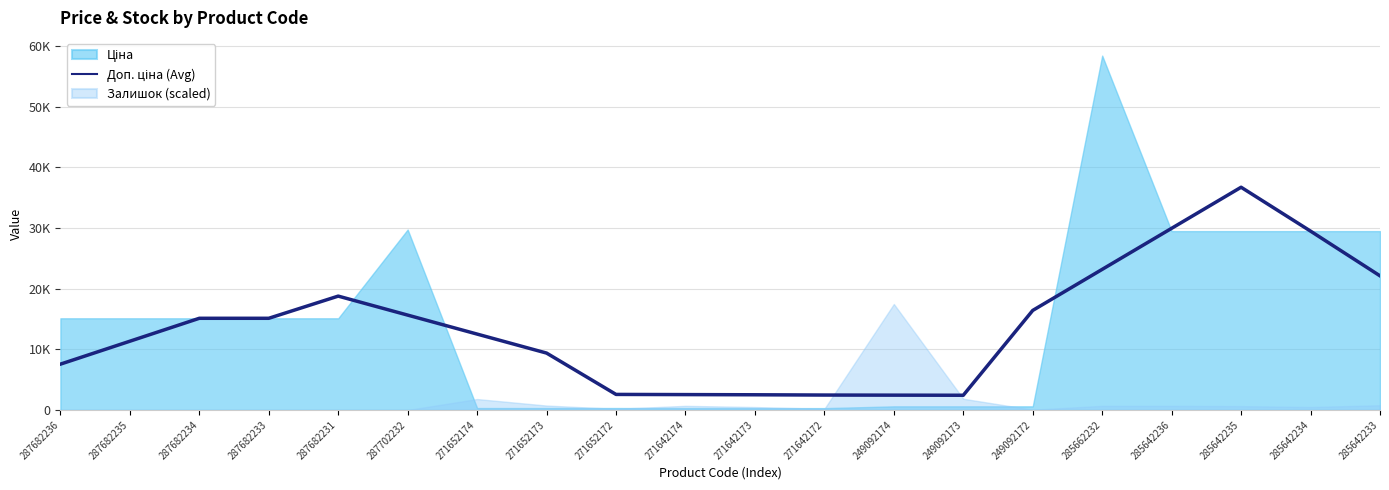

True or false: the data shows 23186.9 at 285662232.

True